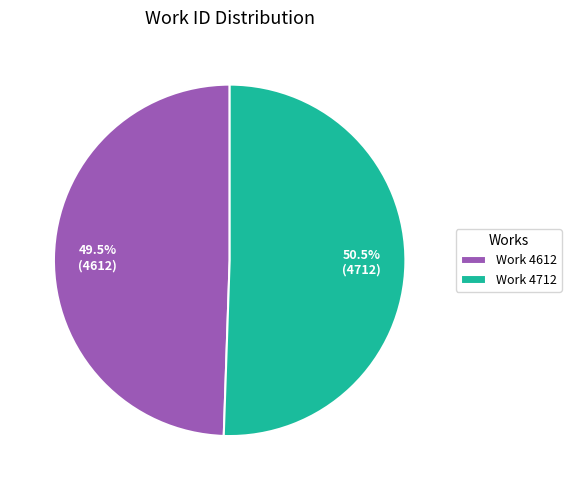

Combined, what portion of the pie is Work 4612 and Work 4712?

100.0%